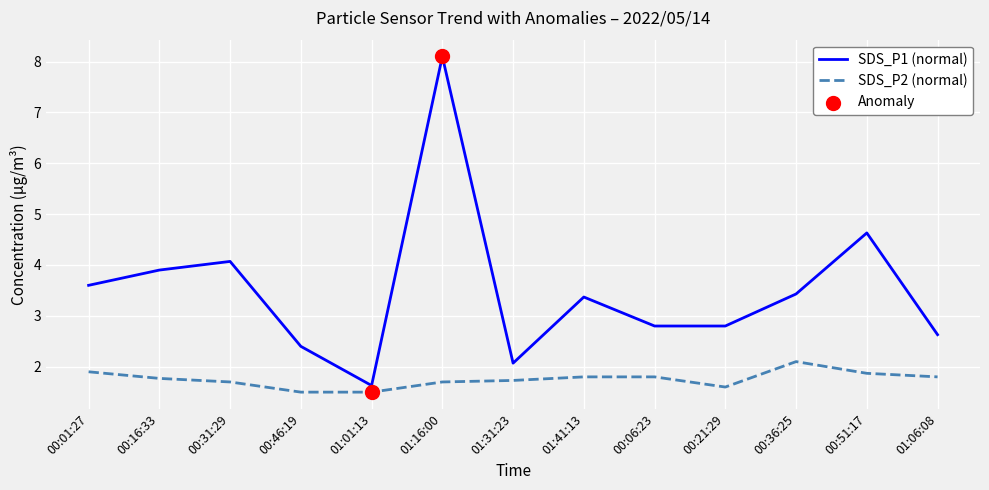

Which series changed the most between 00:31:29 and 00:06:23?

SDS_P1 (normal)